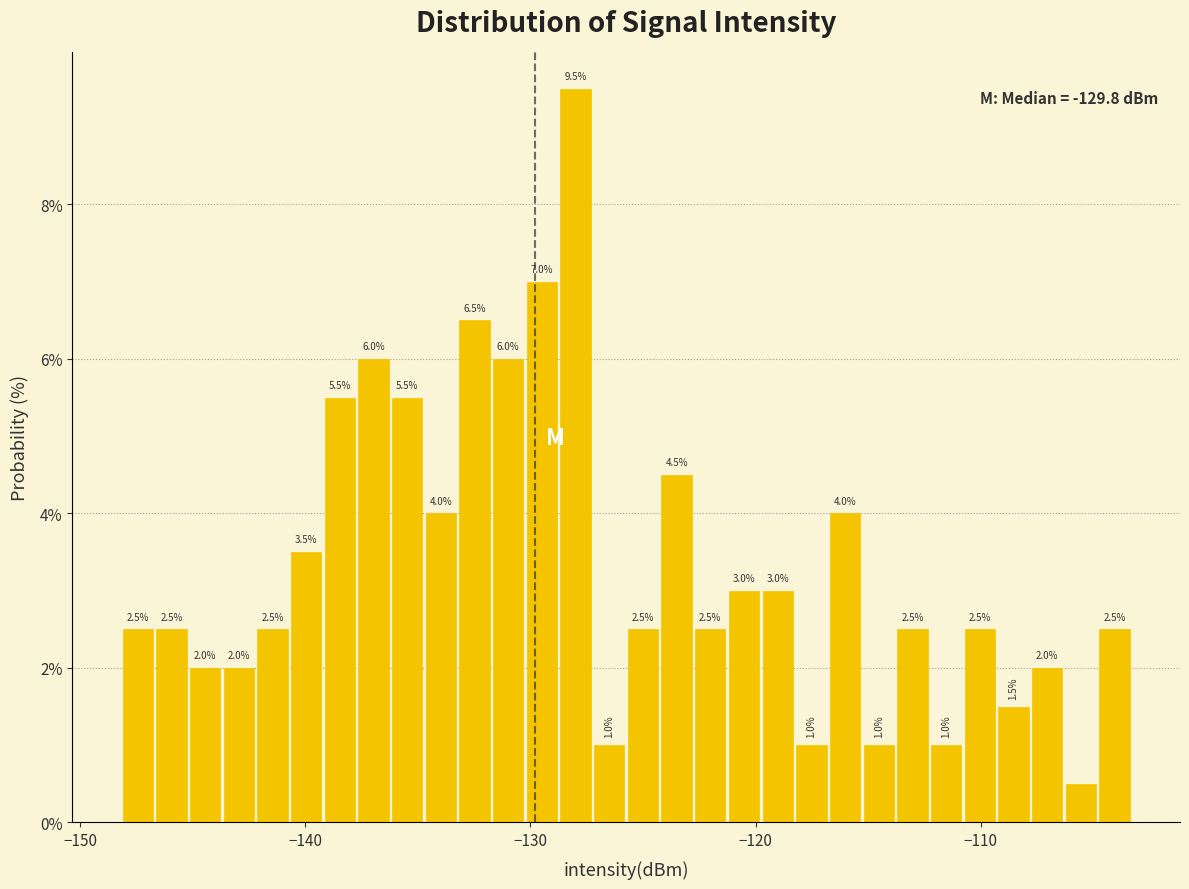

Around what value on the x-axis is the tallest bar? Give the approximate position of its centre, as read against the axis.

-128